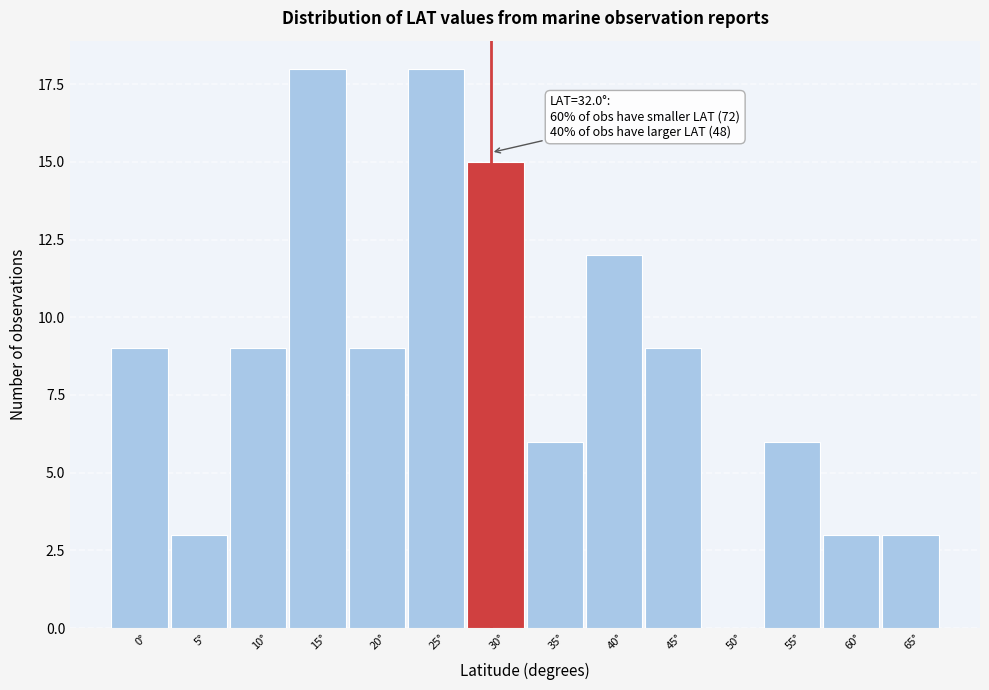

Reading left to right, extract all data points from this chart.

0°=9	5°=3	10°=9	15°=18	20°=9	25°=18	30°=15	35°=6	40°=12	45°=9	50°=0	55°=6	60°=3	65°=3